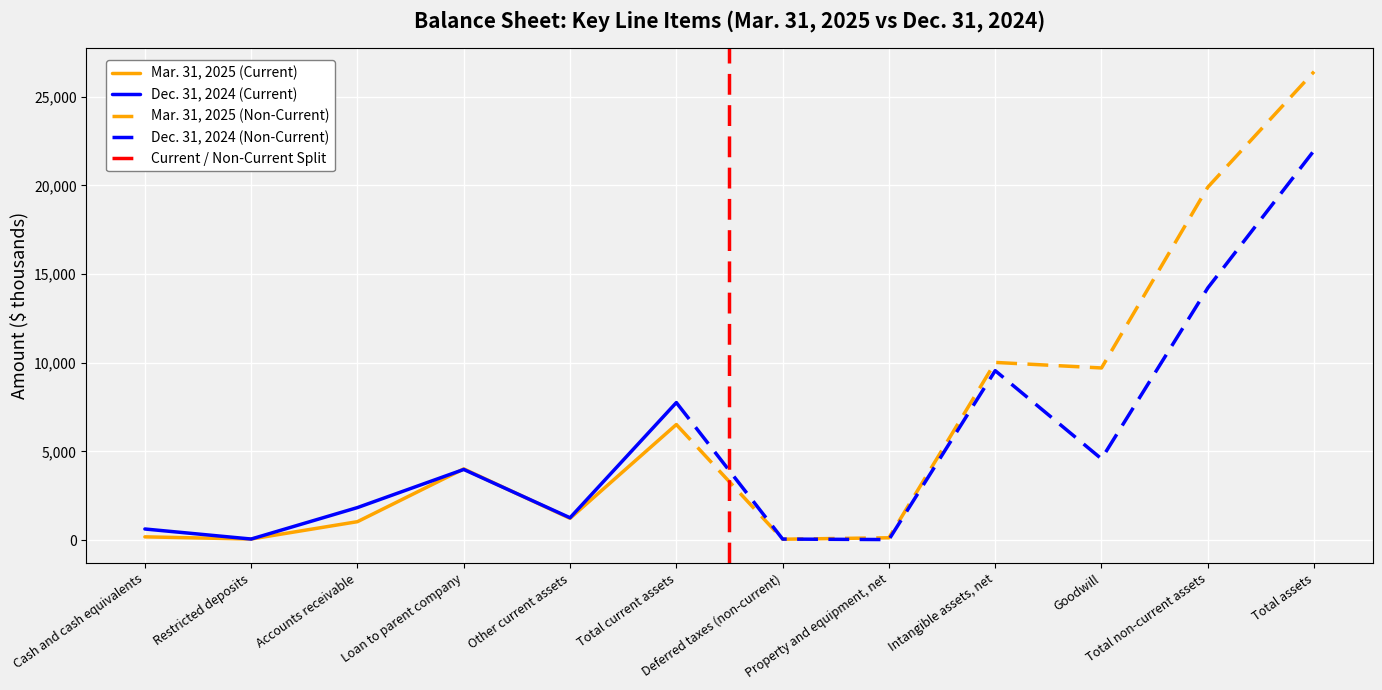

The value of Mar. 31, 2025 at Other current assets is 1224. True or false?

True